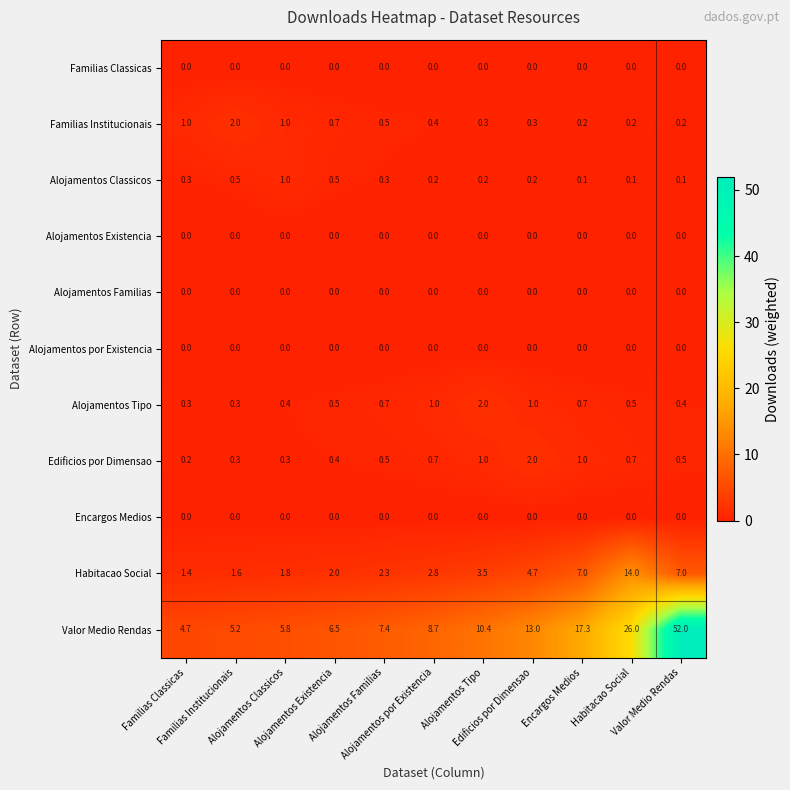

At how many categories does at least one series exceed 16?

3